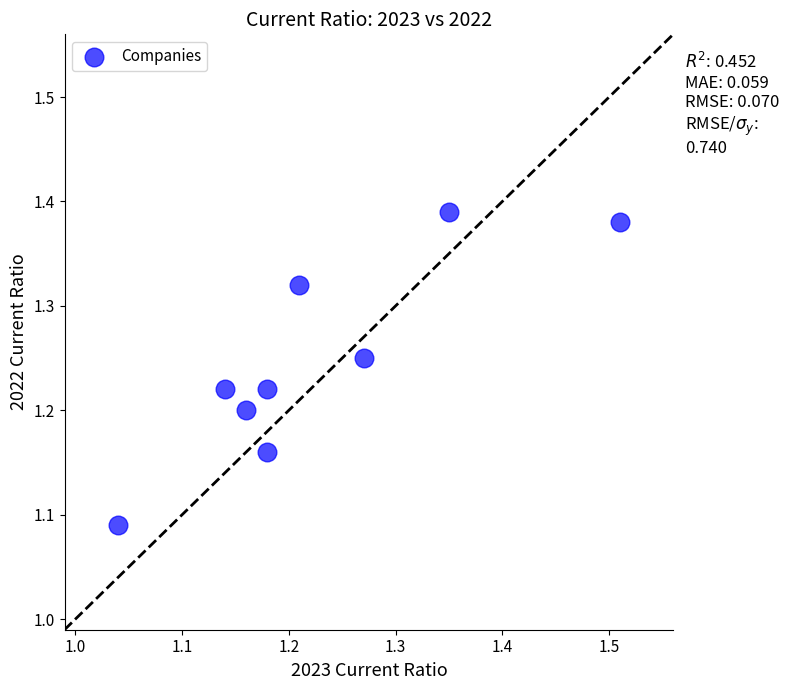

What is the range of X values (max minus min)?

0.5